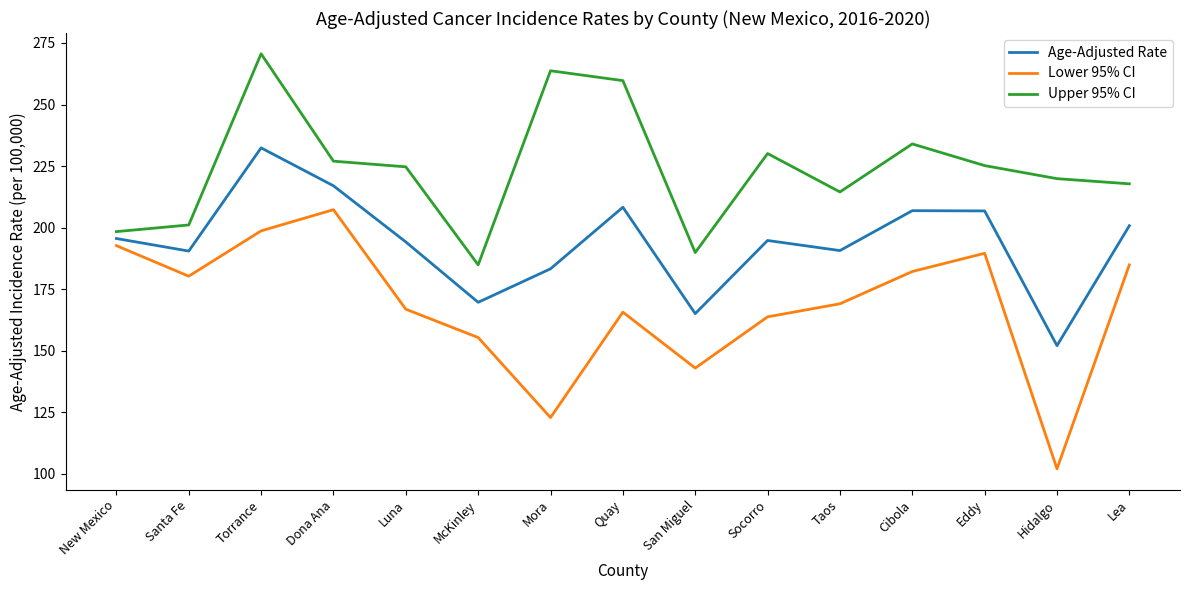

At which label does Age-Adjusted Rate reach its minimum?

Hidalgo